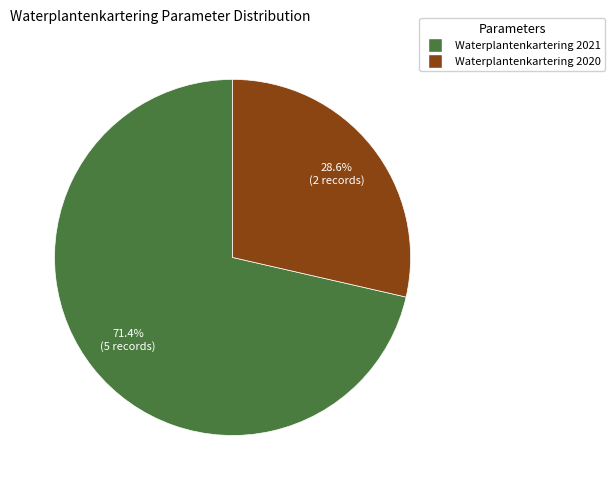

To the nearest percent, what is the difference between the Waterplantenkartering 2020 and Waterplantenkartering 2021 slice percentages?

43%